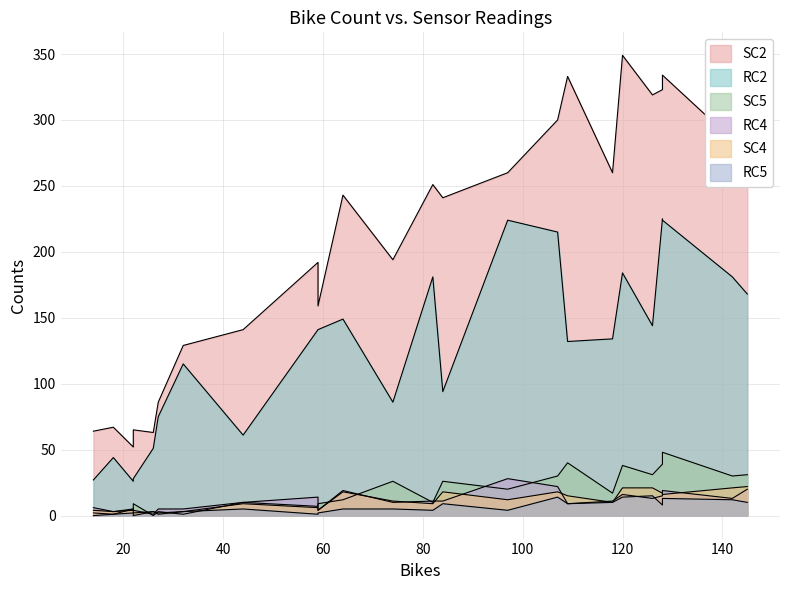

Between 21 and 5, which is larger?

21